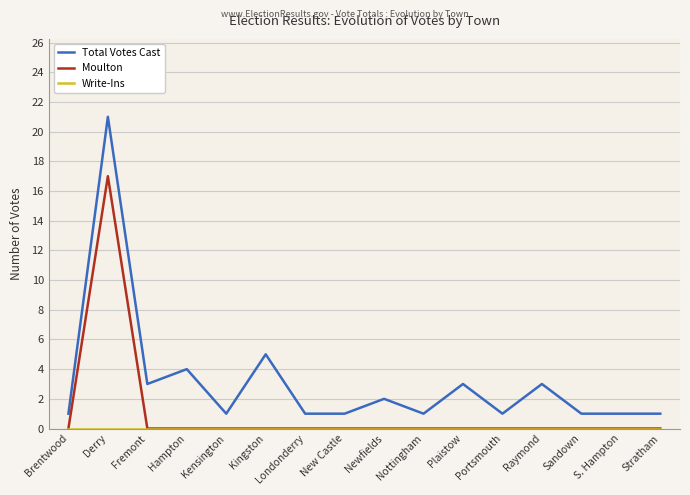

Which series has the largest range (max minus min)?

Total Votes Cast